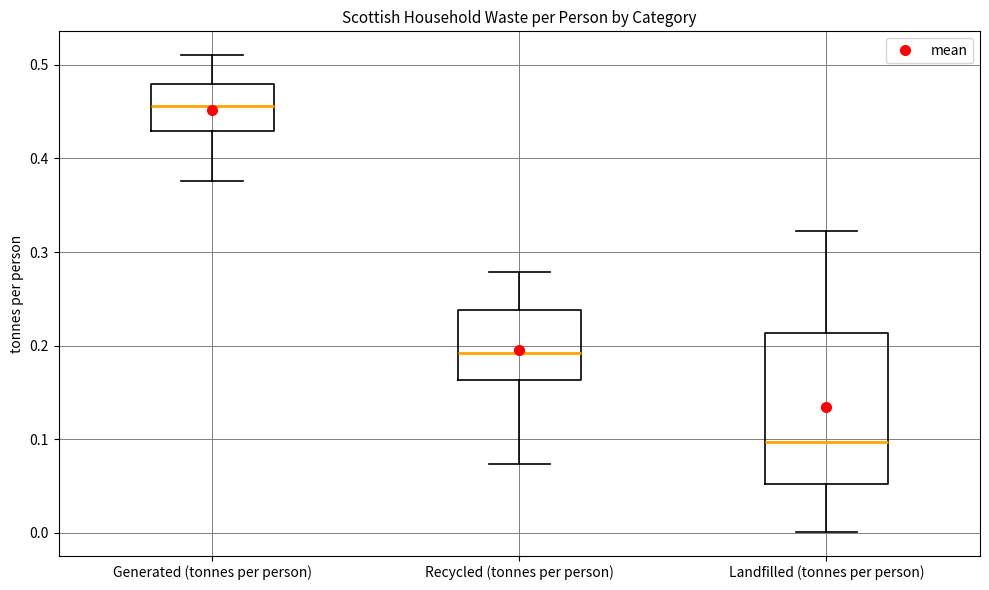

Which box's median line is the highest?

Generated (tonnes per person)